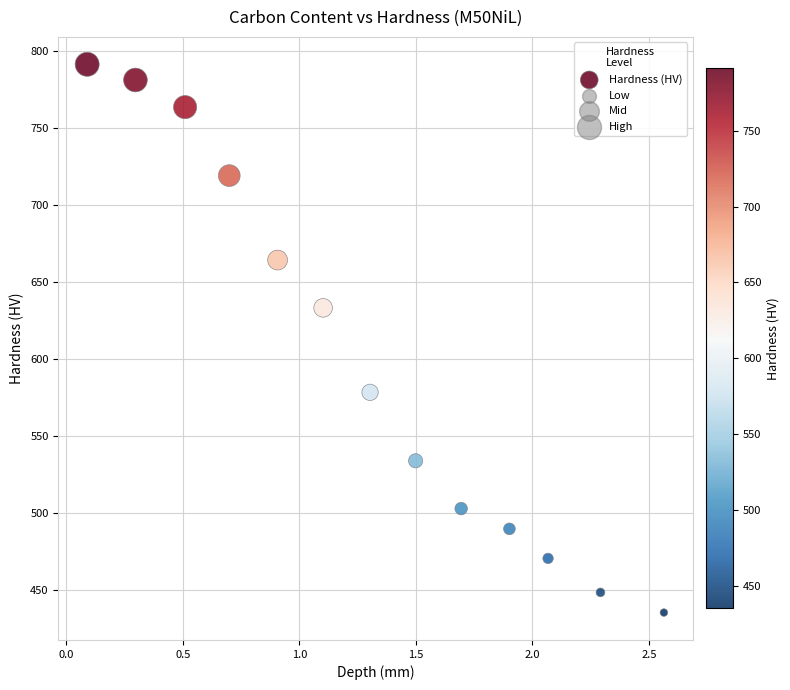

What Y value in the scatter plot is closest to 613?

633.0